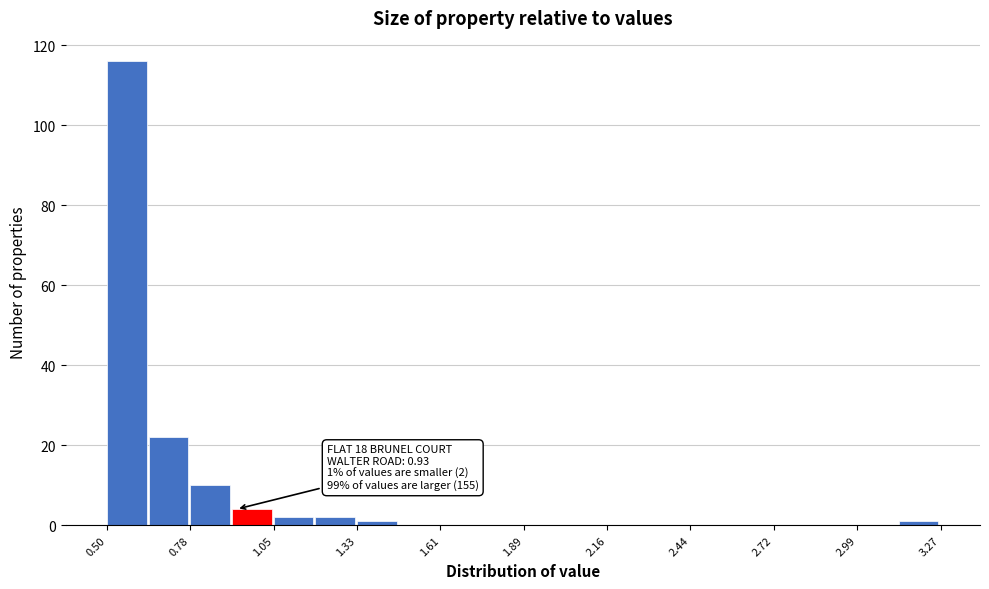

Read against the x-axis, roughly where is the centre of the tallest bar?

0.55